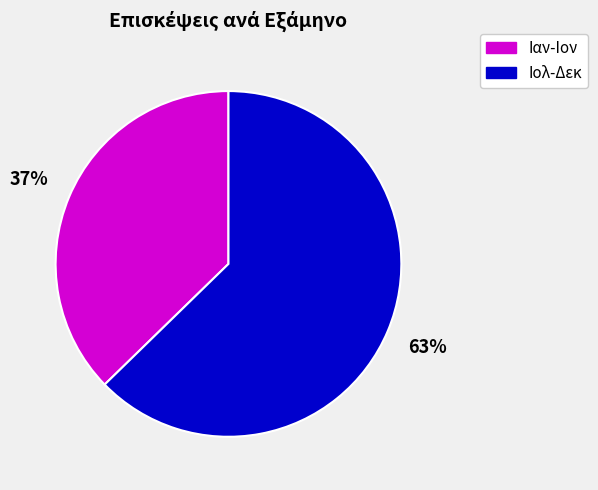

Which category has the biggest portion of the pie?

Ιολ-Δεκ